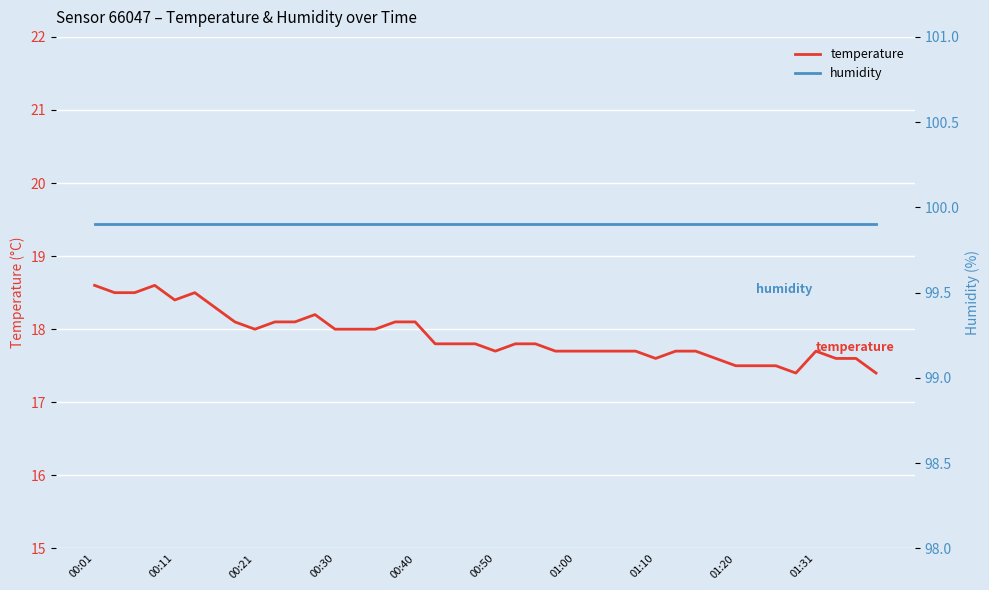

Which series has the widest spread of values?

temperature